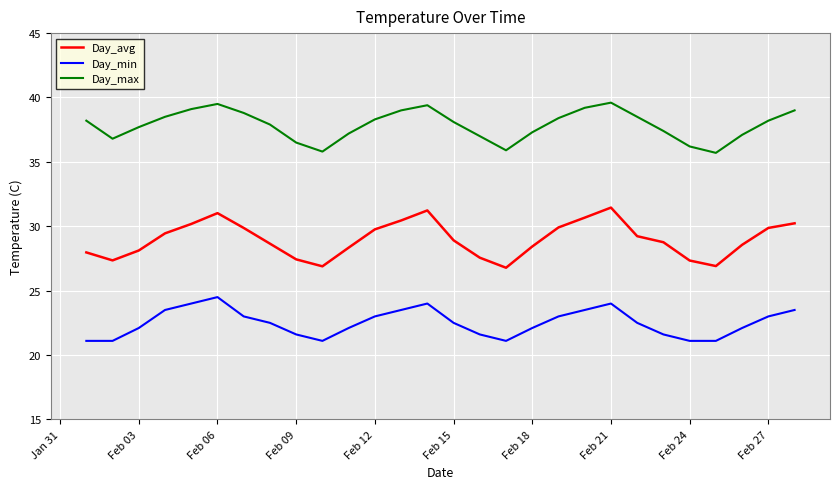

True or false: Day_avg has more than 0 points higher than both neighbors.

True